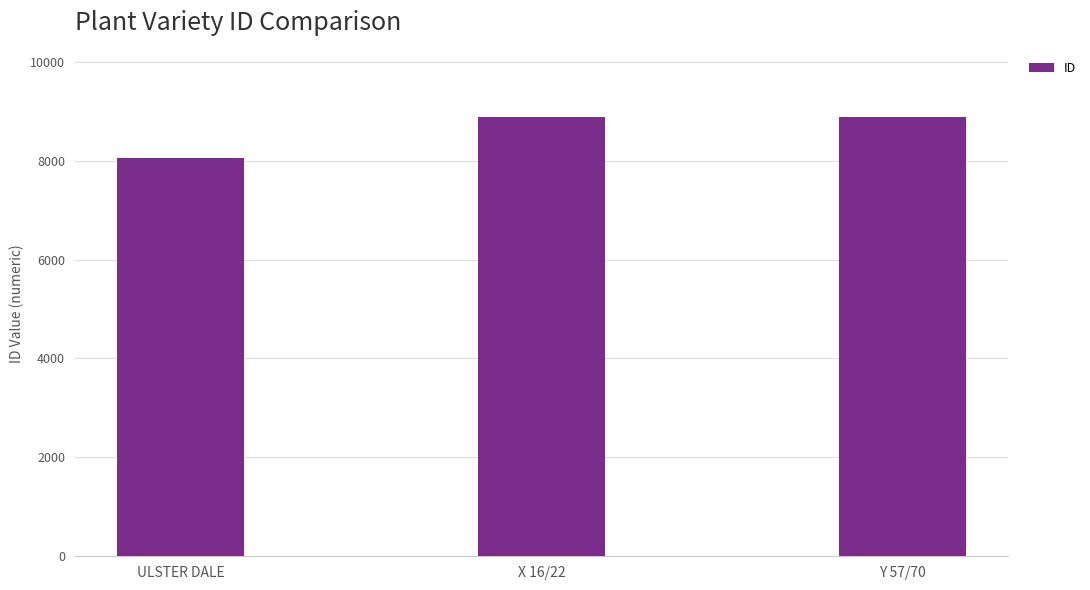

What is the difference between the maximum and minimum values?

834